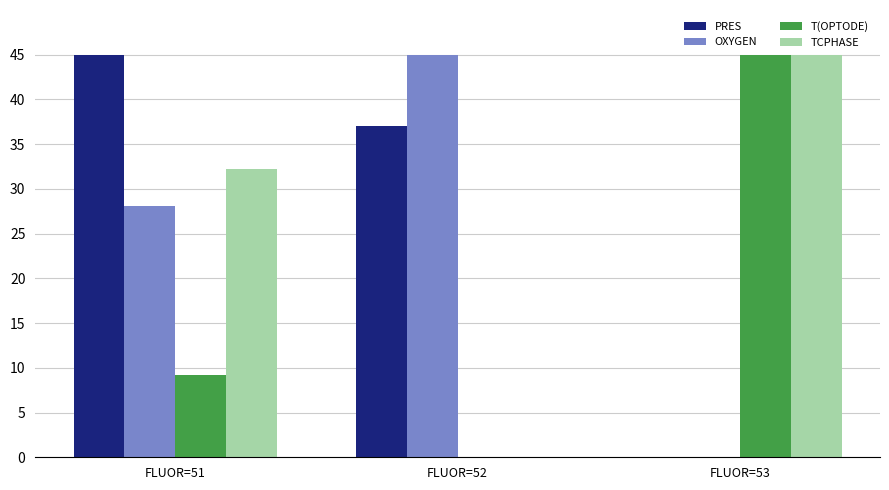

The OXYGEN series shows 28.1 at FLUOR=51. True or false?

True